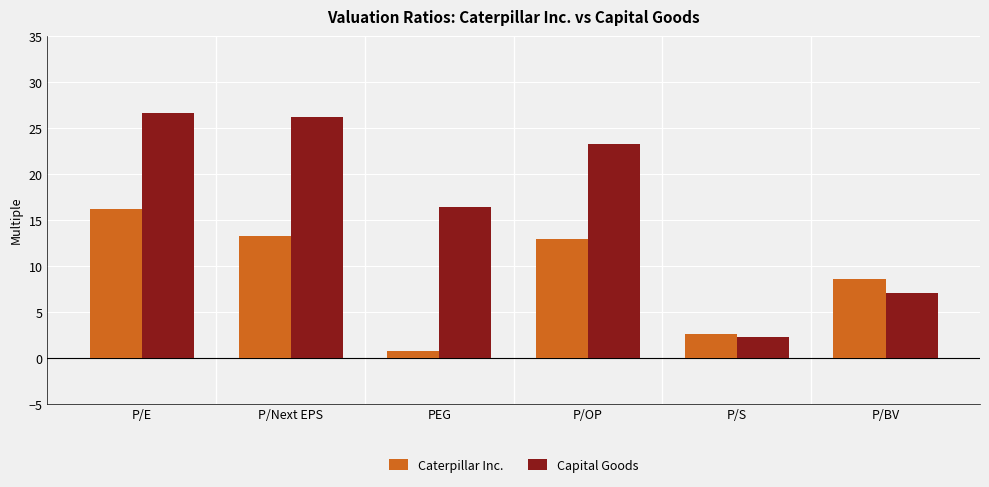

True or false: Caterpillar Inc. has a value of 19.8 at P/Next EPS.

False